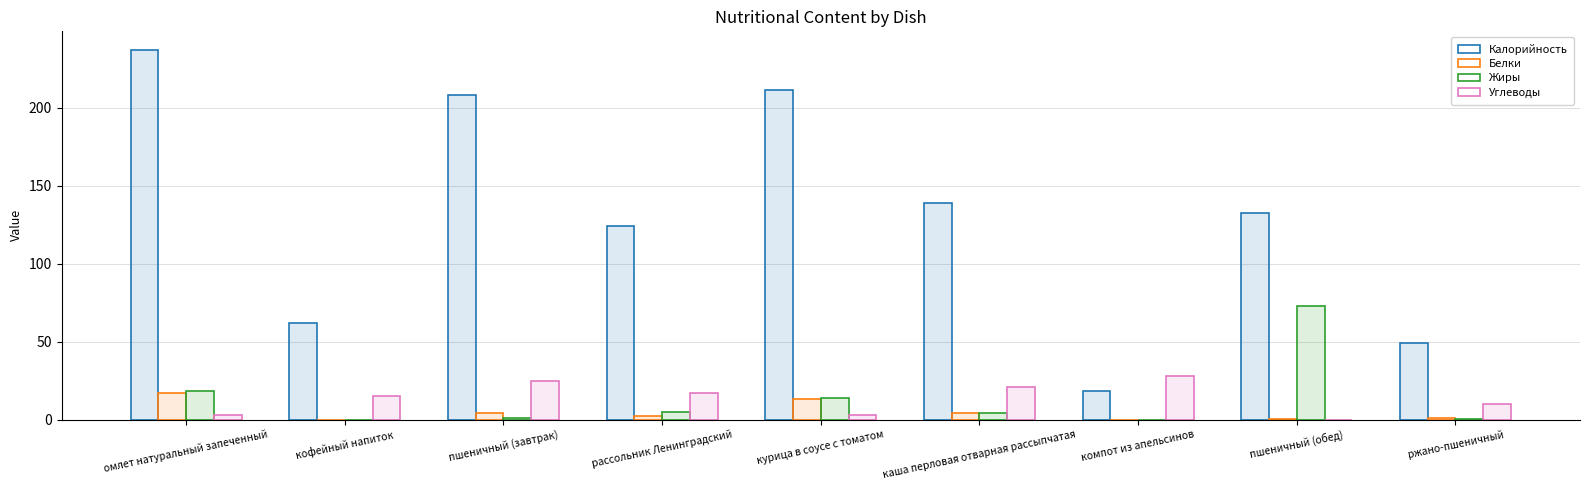

What is the difference between the second highest and minimum values in the Калорийность series?

193.0